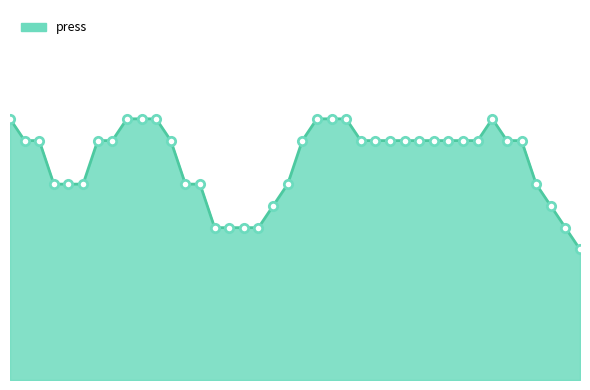

Does the chart display data point markers on the line(s)?

No